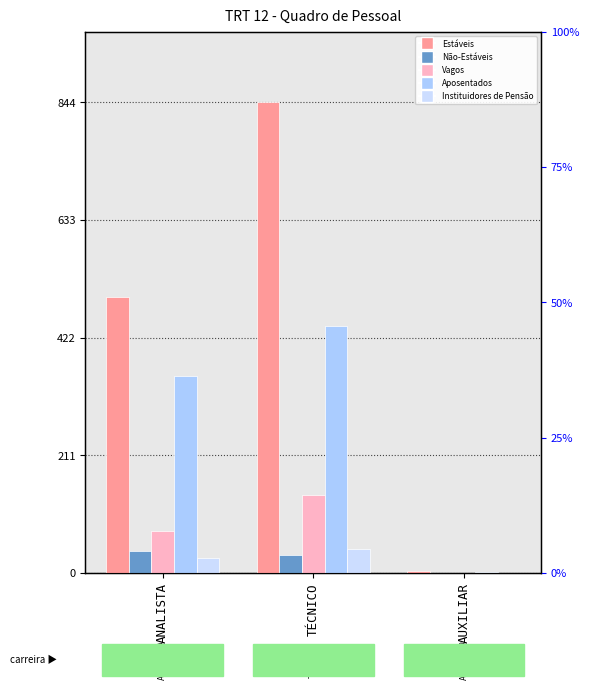

Rank the series at AUXILIAR from highest to lowest value.

Estáveis, Aposentados, Não-Estáveis, Vagos, Instituidores de Pensão